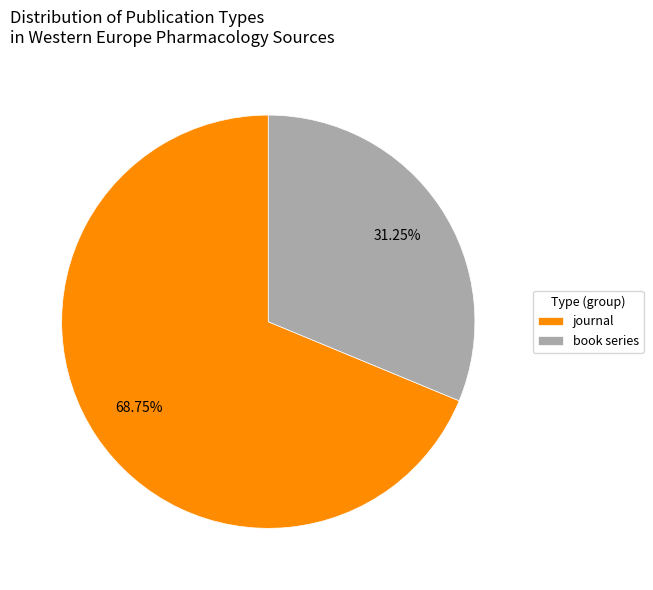

Combined, do journal and book series account for over 50%?

Yes